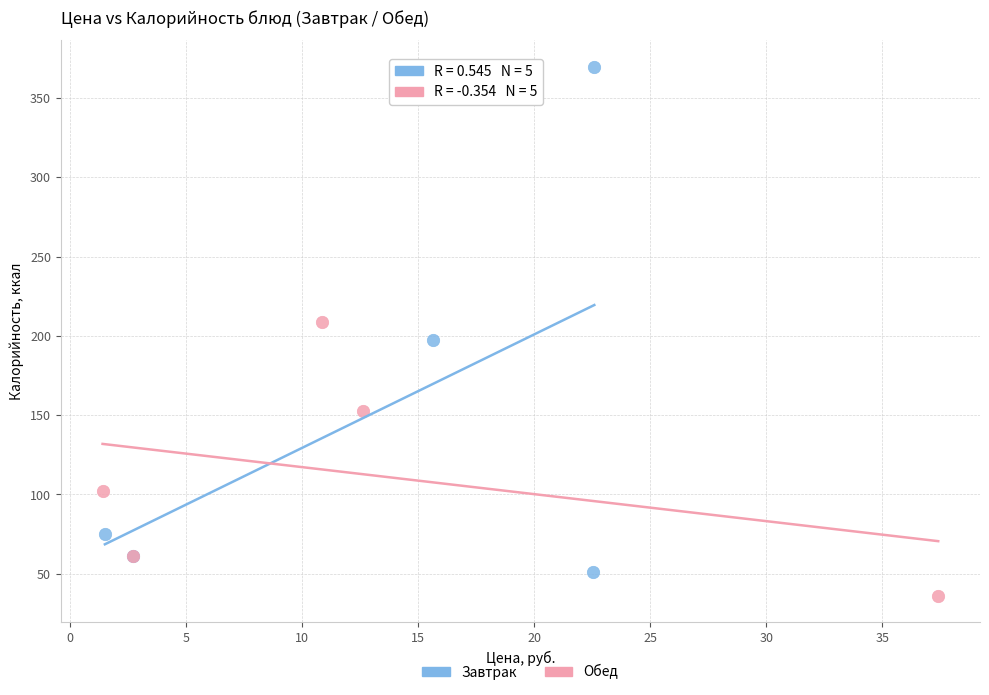

Which series has the largest Y range (max minus min)?

Завтрак